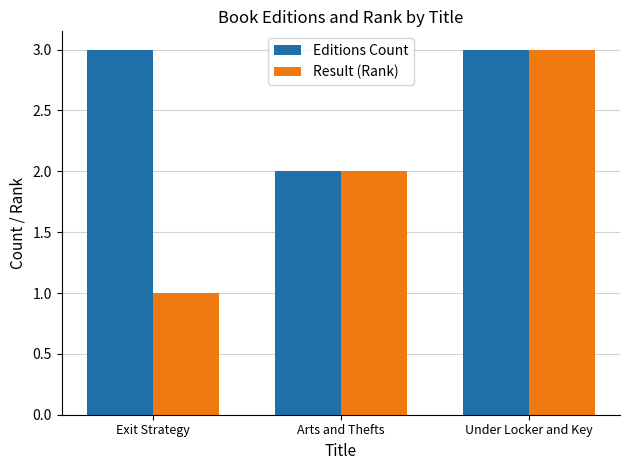

What is the difference between the Result (Rank) values at Under Locker and Key and Arts and Thefts?

1